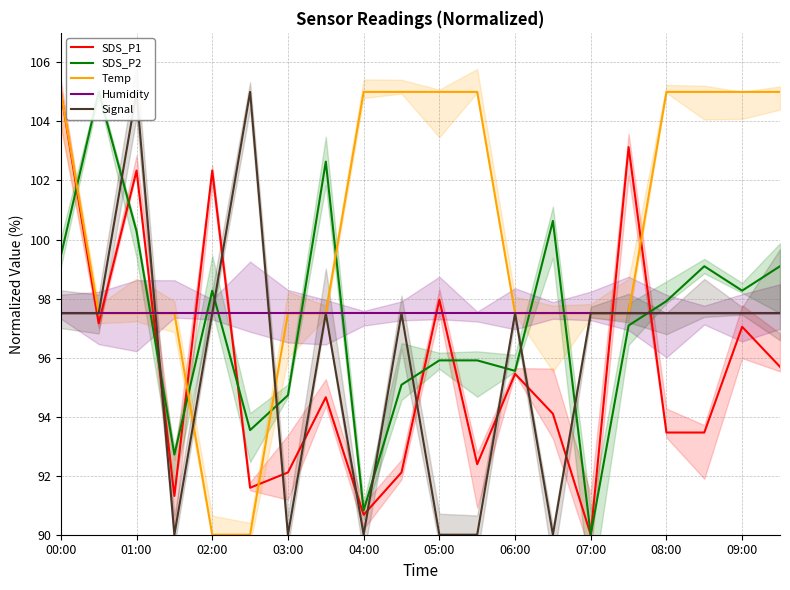

True or false: Temp has a value of 159.1 at 09:00.

False